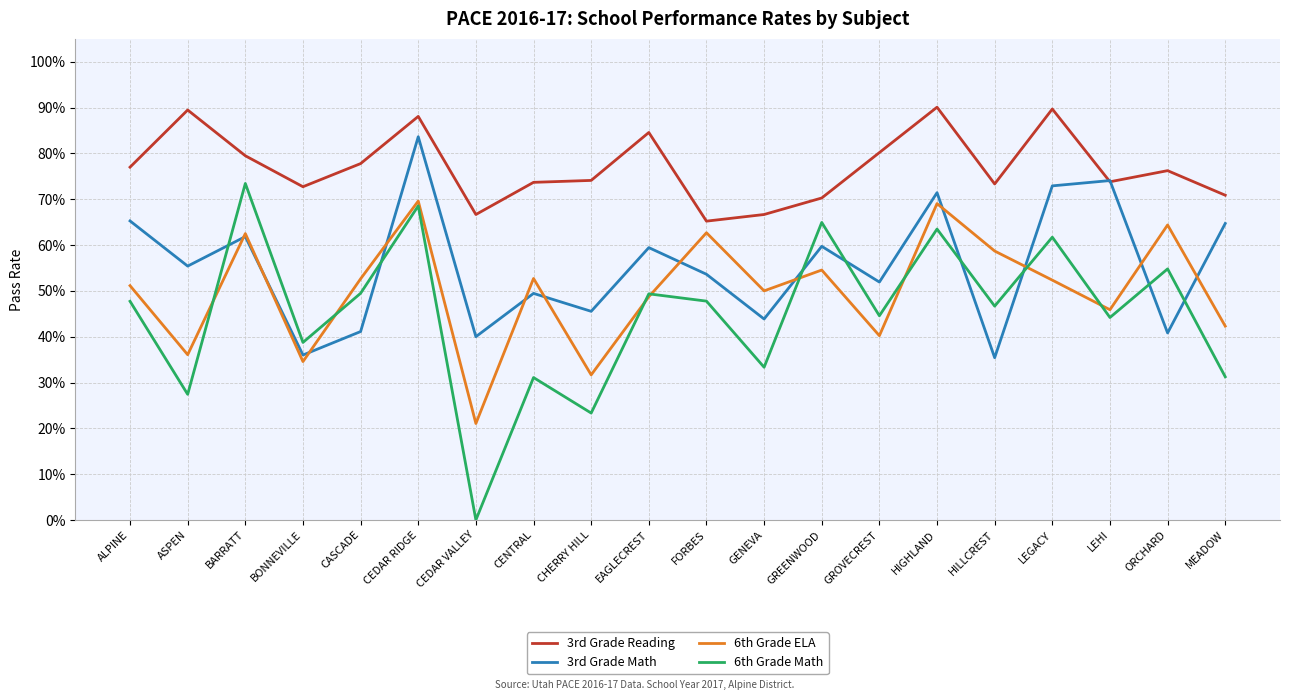

Which series has the widest spread of values?

6th Grade Math